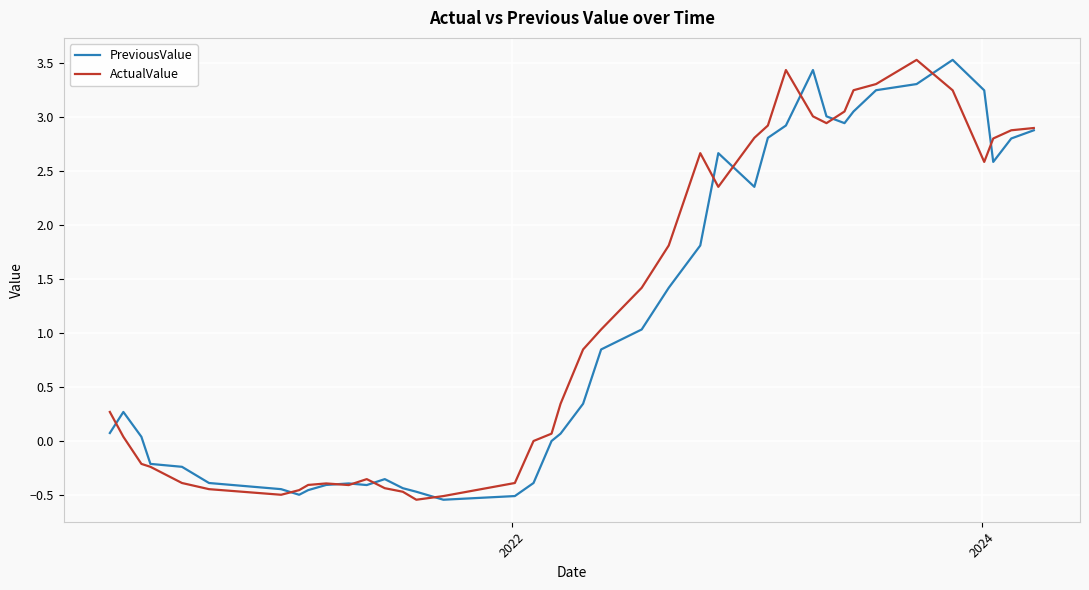

In ActualValue, how many points are higher than both neighbors (excluding endpoints)?

5